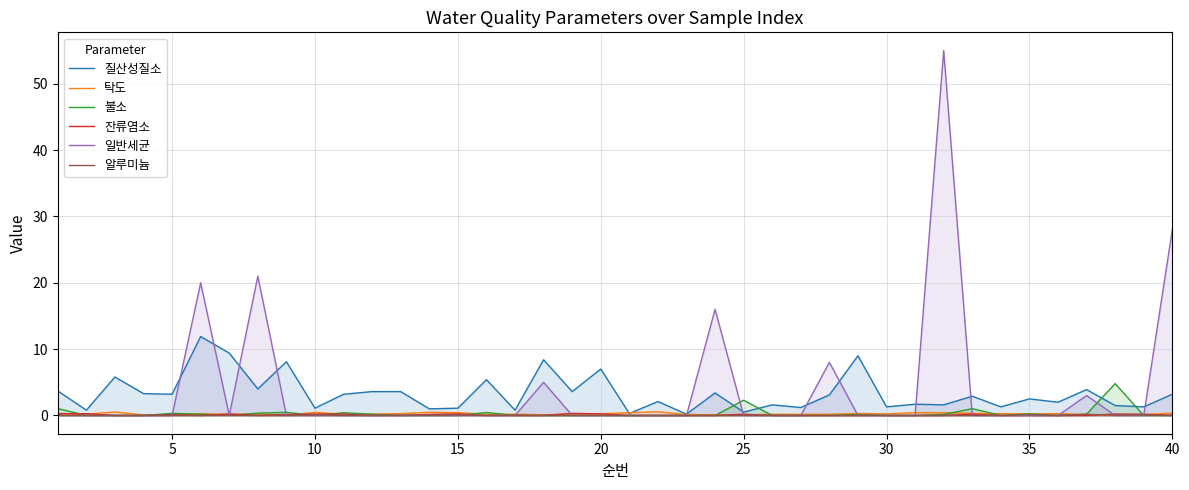

Which series has the largest range (max minus min)?

일반세균